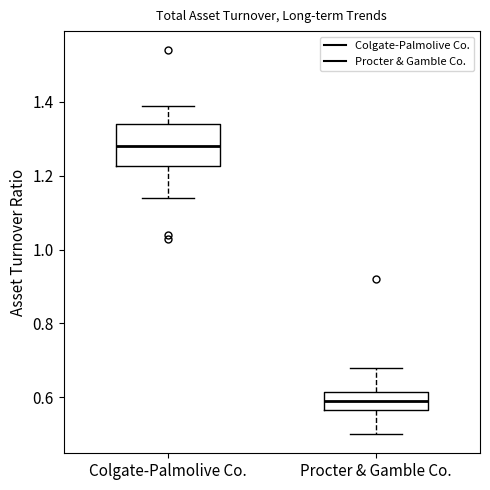

Where does the median line of the box for Procter & Gamble Co. sit on the y-axis? The values are not printed on the chart, so give them approximately, as read against the axis.

0.60